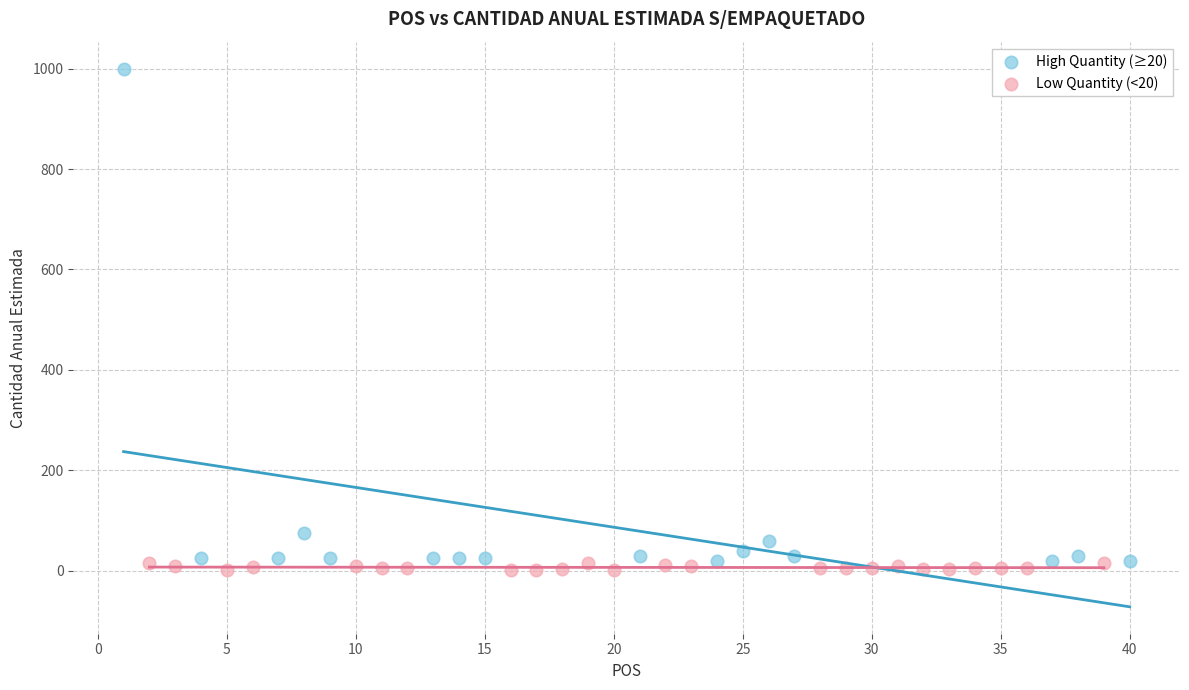

What are all the series names shown in the legend?

High Quantity (≥20), Low Quantity (<20)